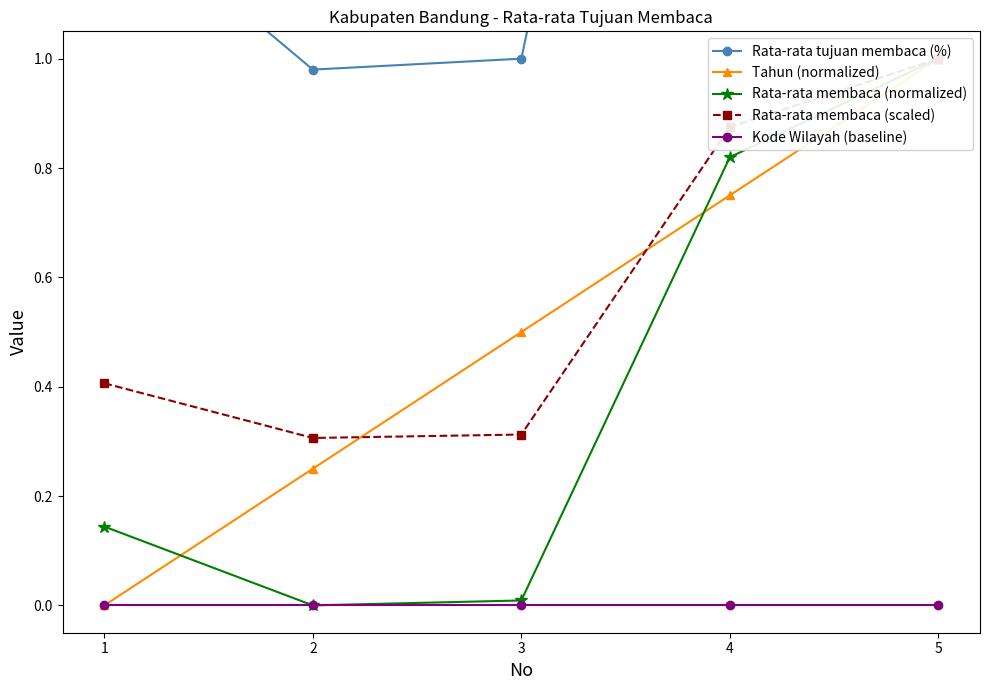

At how many categories does at least one series exceed 2?

2